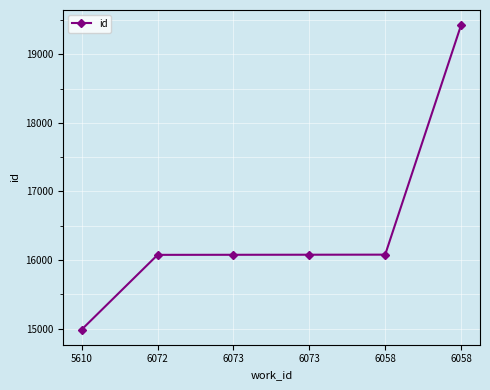

Read the value at 6058, to the nearest 100.

19400